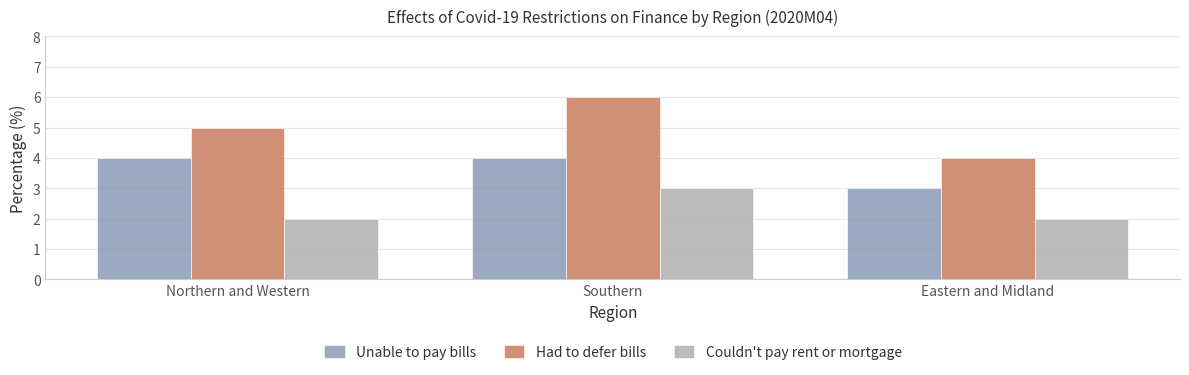

What is the total value across all series at Eastern and Midland?

9